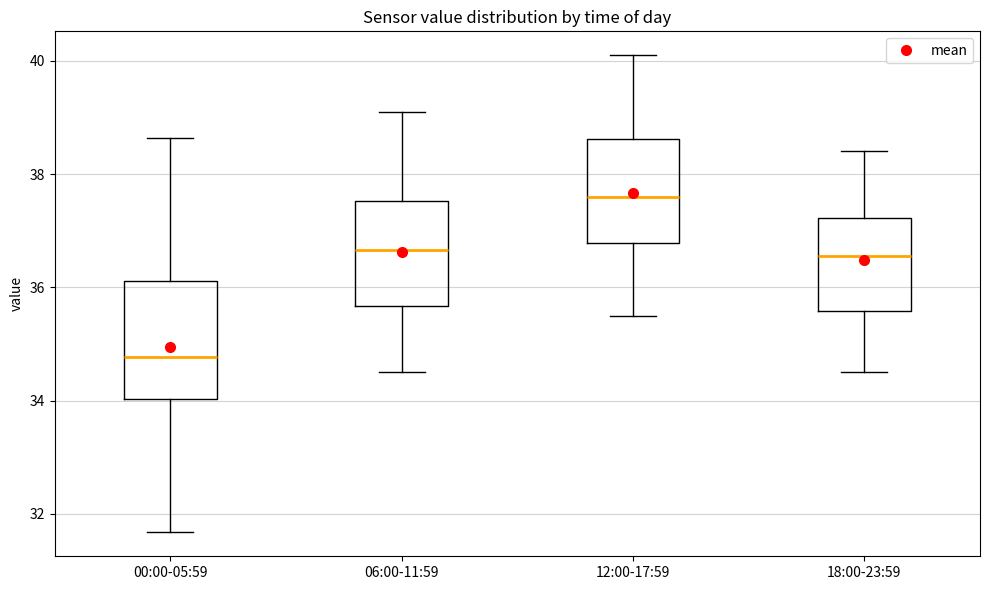

Which box is the tallest, from its lower edge to its upper edge?

00:00-05:59